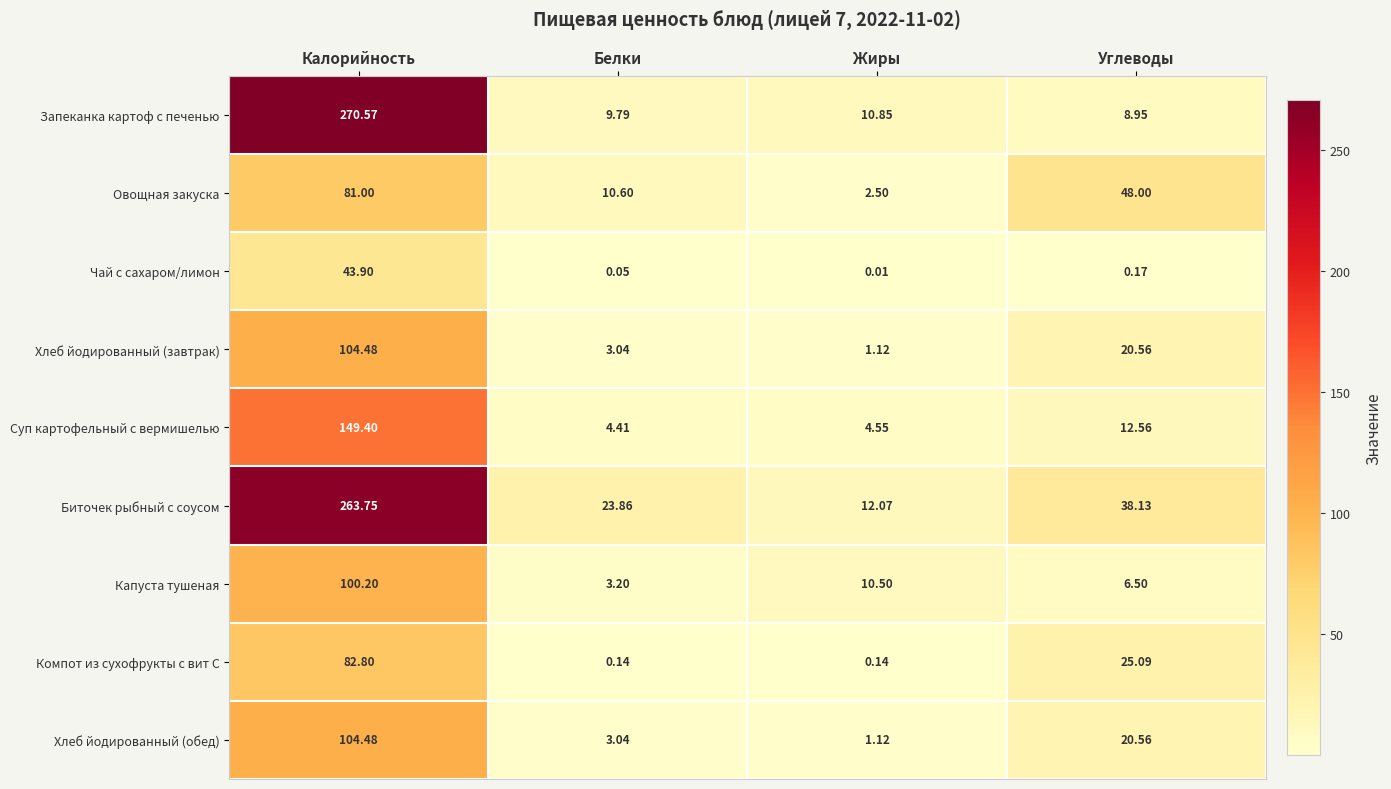

Which series has the largest total across all categories?

Биточек рыбный с соусом